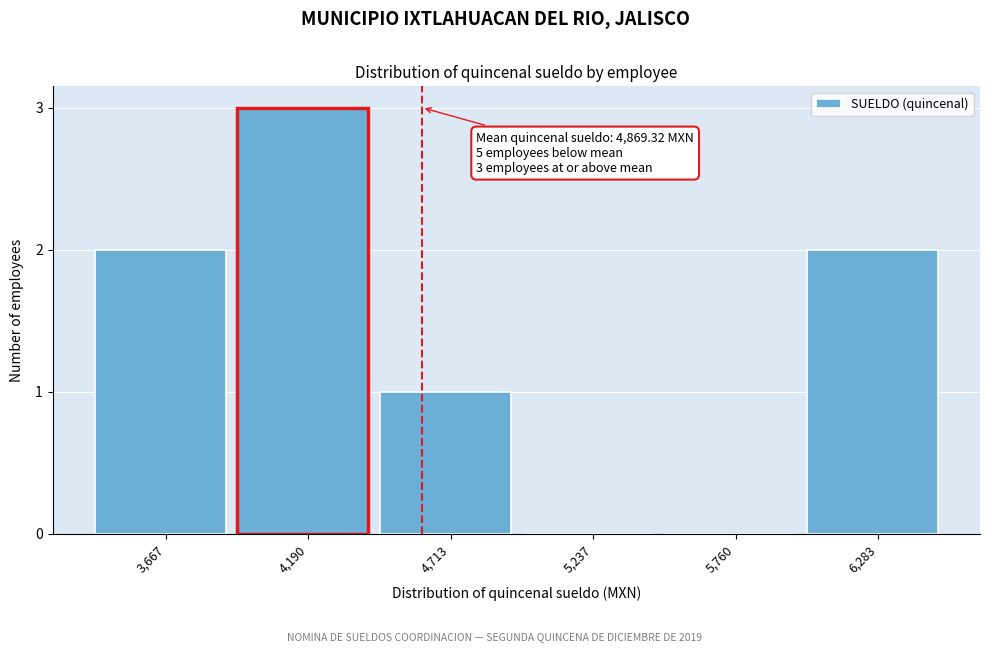

Reading right to left, transcribe all the data shown in this chart.

6,283=2	5,760=0	5,237=0	4,713=1	4,190=3	3,667=2